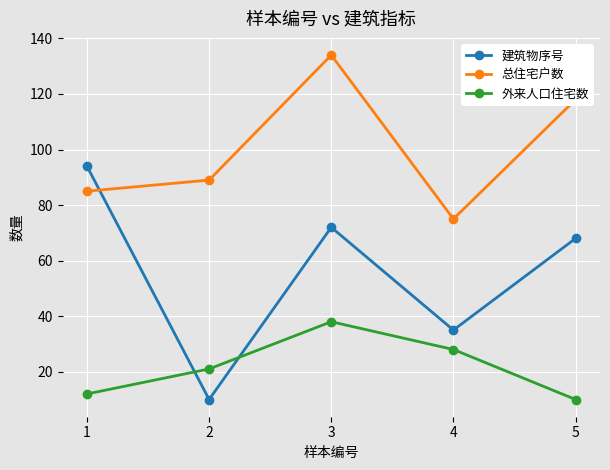

What is the spread (max minus min) of values at 1?

82